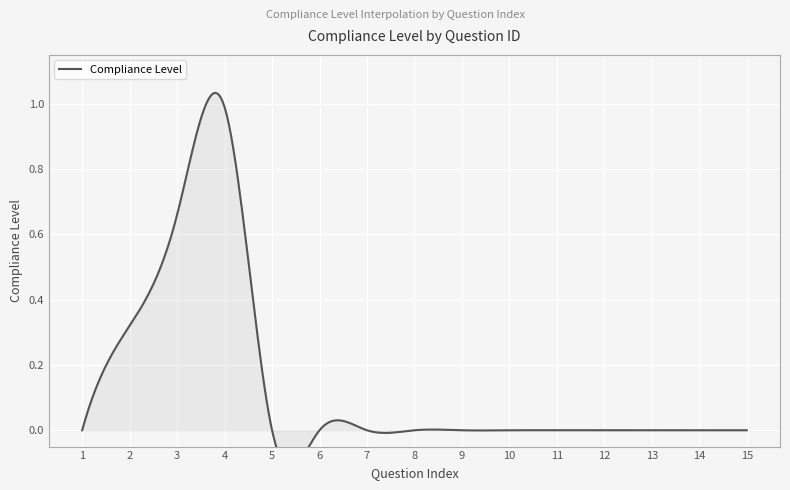

Rank the categories by value from lowest to highest.

1, 5, 6, 7, 8, 9, 10, 11, 12, 13, 14, 15, 2, 3, 4